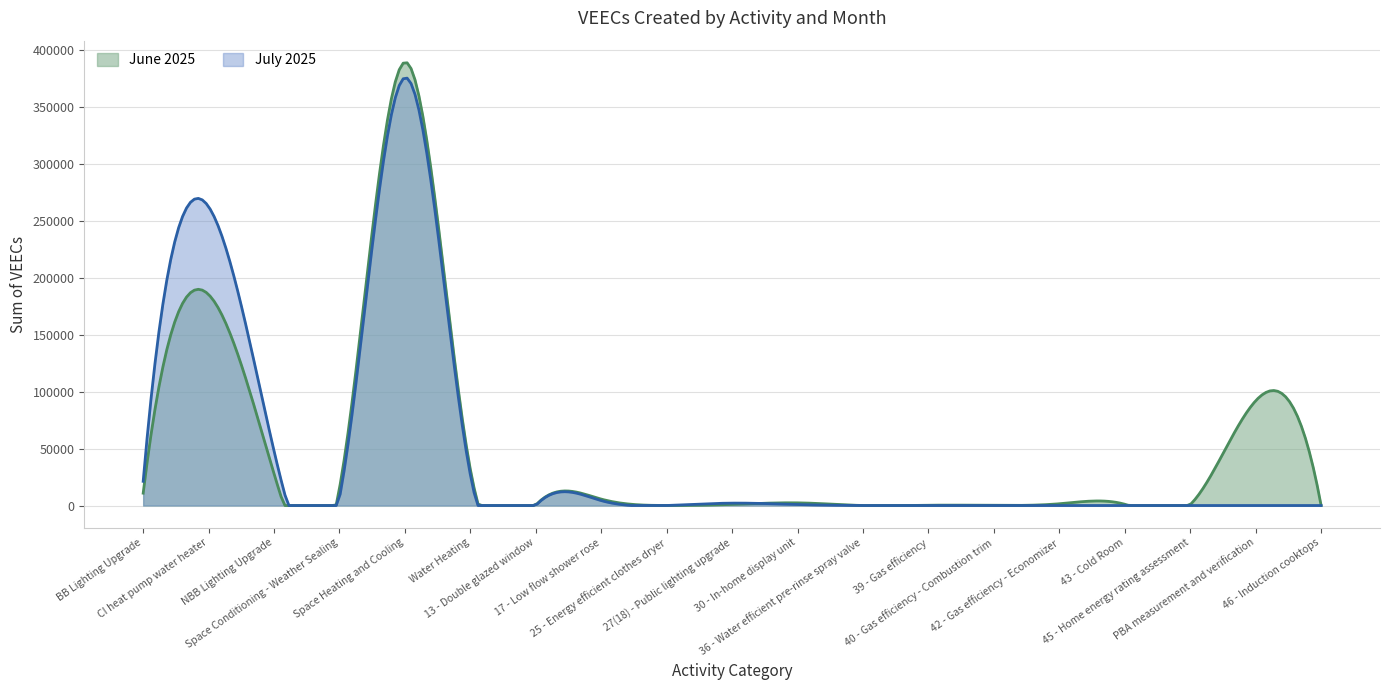

How many times do June 2025 and July 2025 cross each other?

3